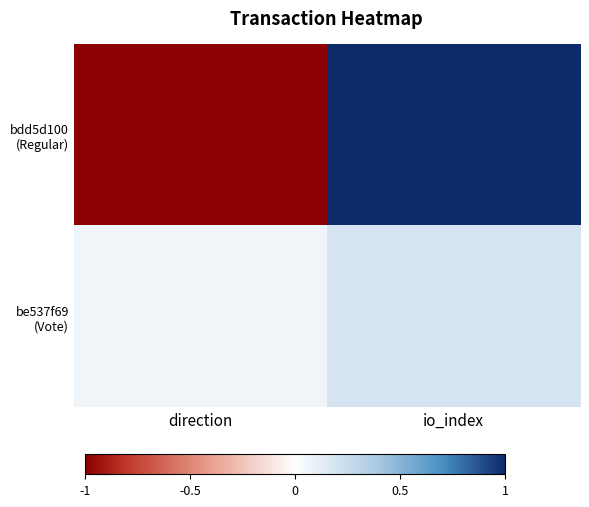

What is the smallest value displayed?

-1.0